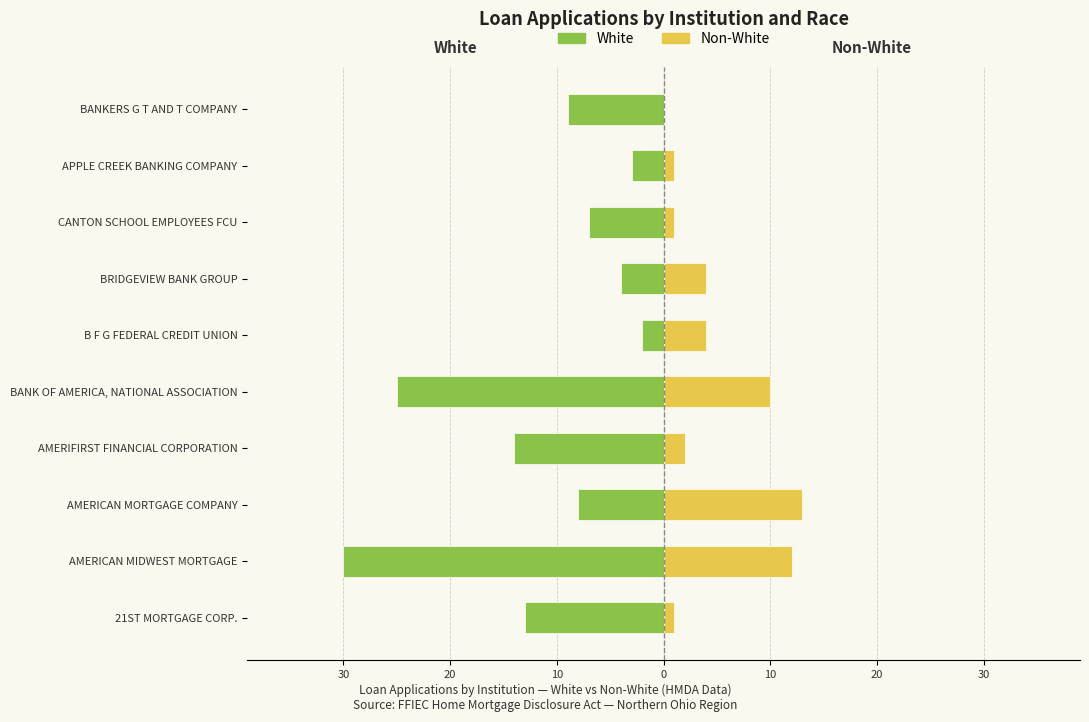

What is the approximate value of Non-White at AMERICAN MIDWEST MORTGAGE?

12